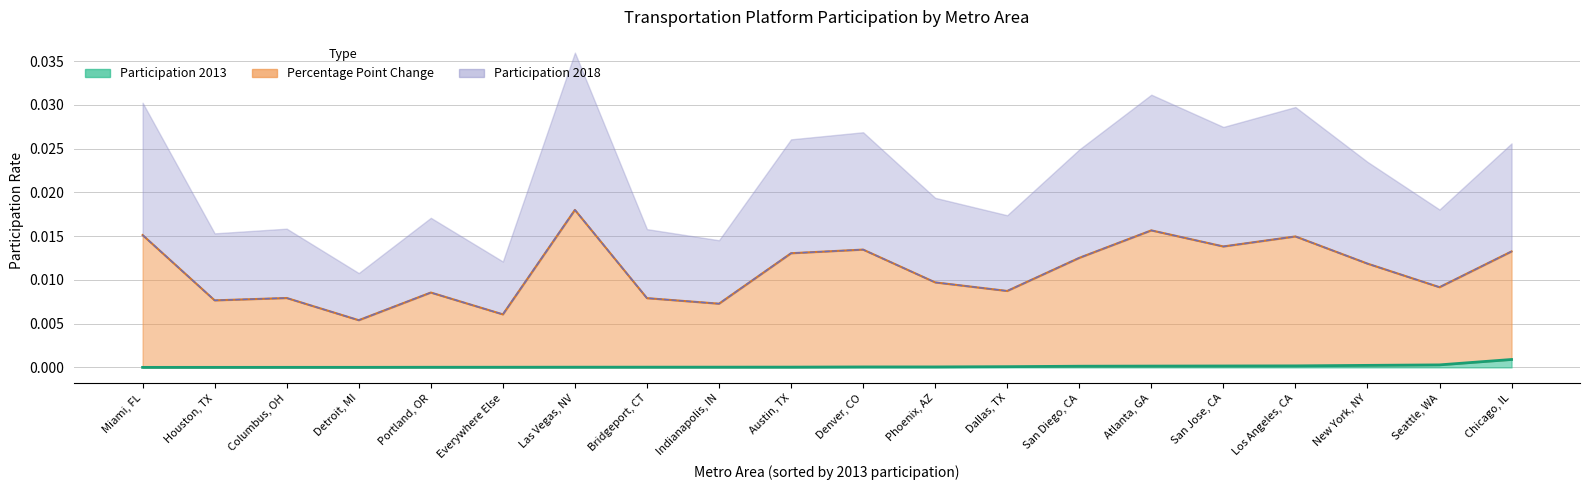

Does the chart have visible grid lines?

Yes